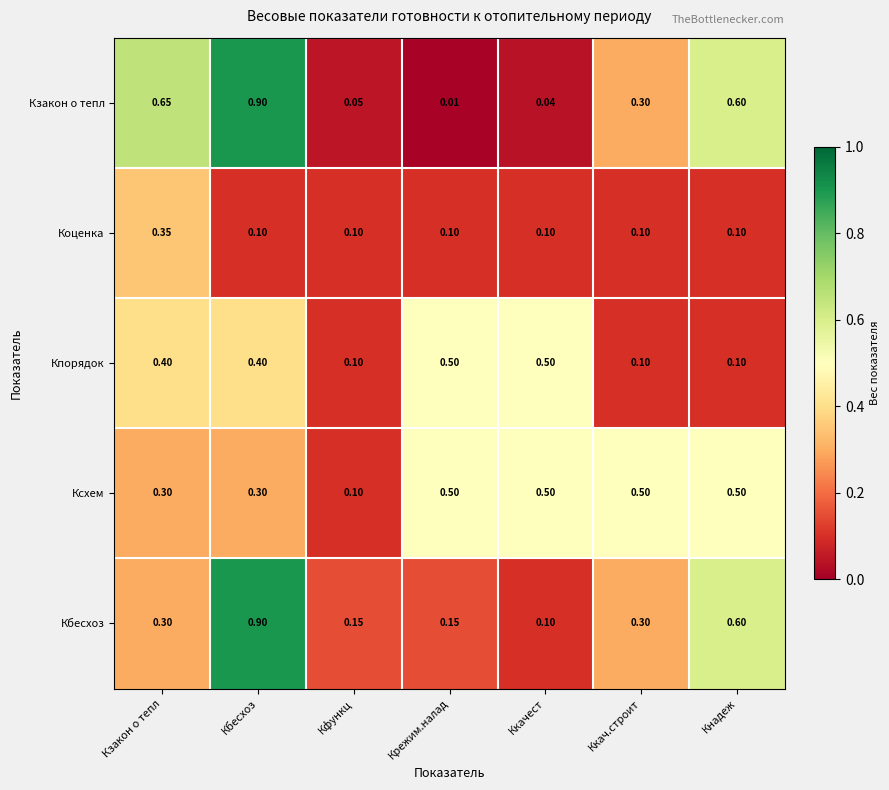

Which label corresponds to the largest value in the chart?

Кбесхоз